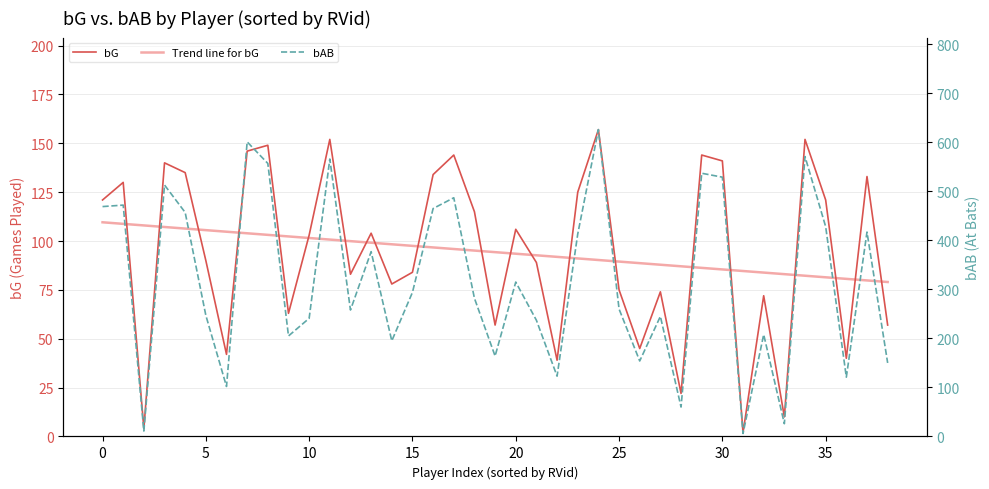

What is the maximum value for Trend line for bG?

109.6